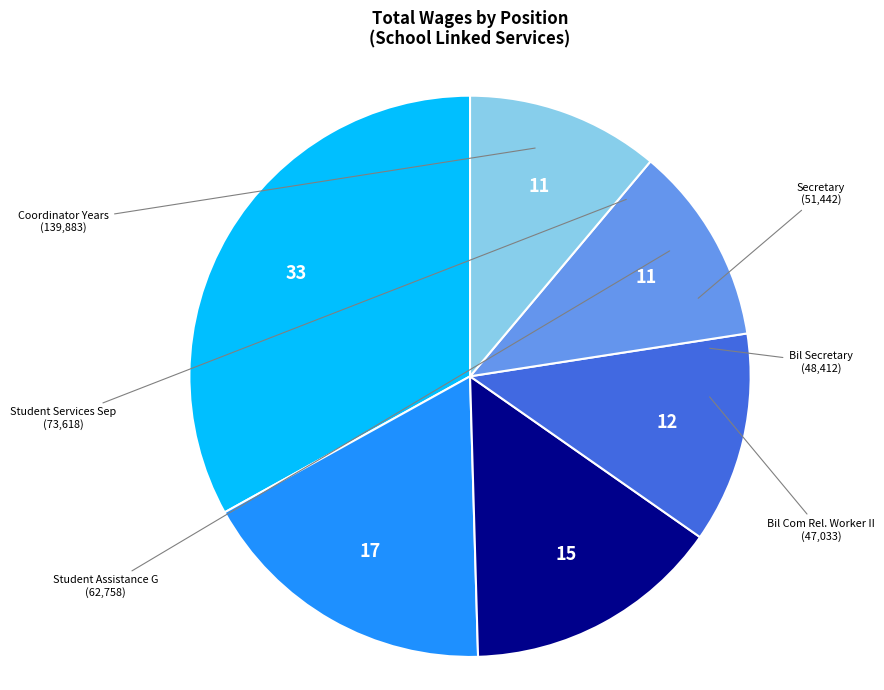

How many slices are in this pie chart?

6